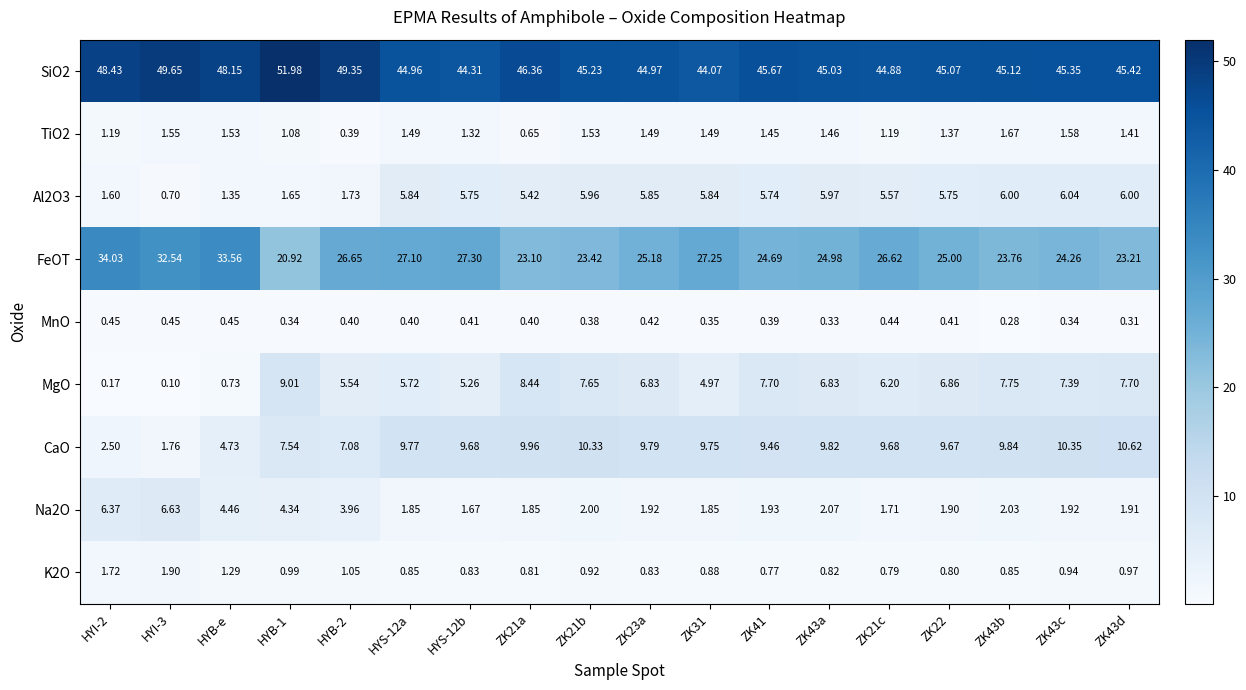

Which series has the largest range (max minus min)?

FeOT